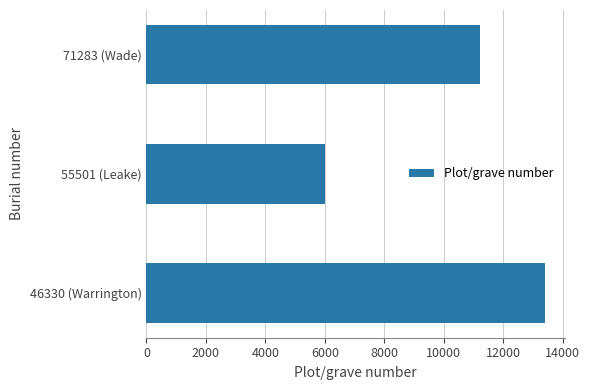

Is it true that the value at 46330 (Warrington) is 21352?

False